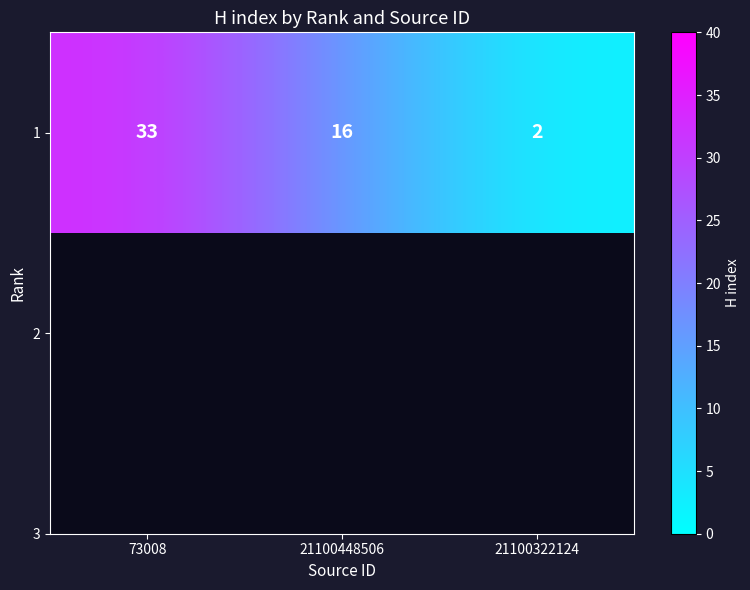

The value at 21100448506 is 16. True or false?

True